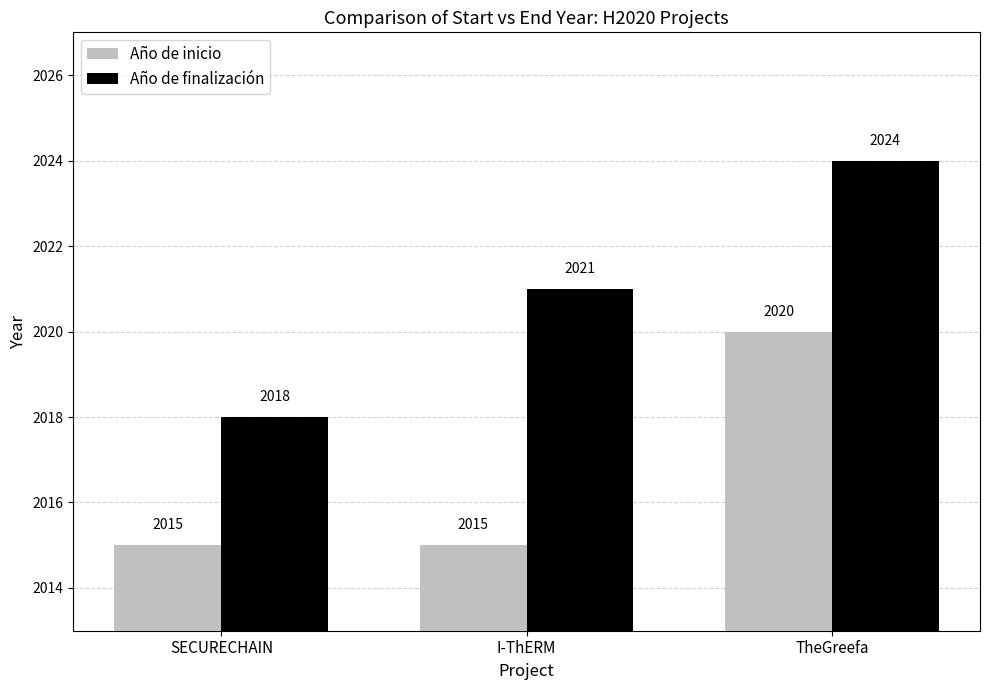

Which series has the largest range (max minus min)?

Año de finalización